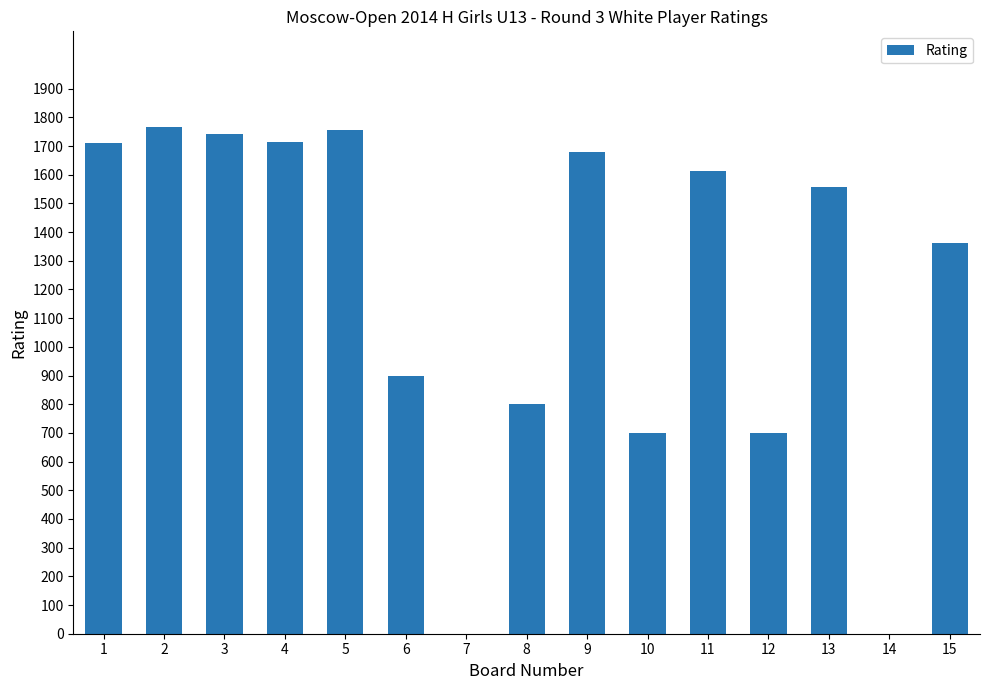

How many categories are shown in the chart?

15